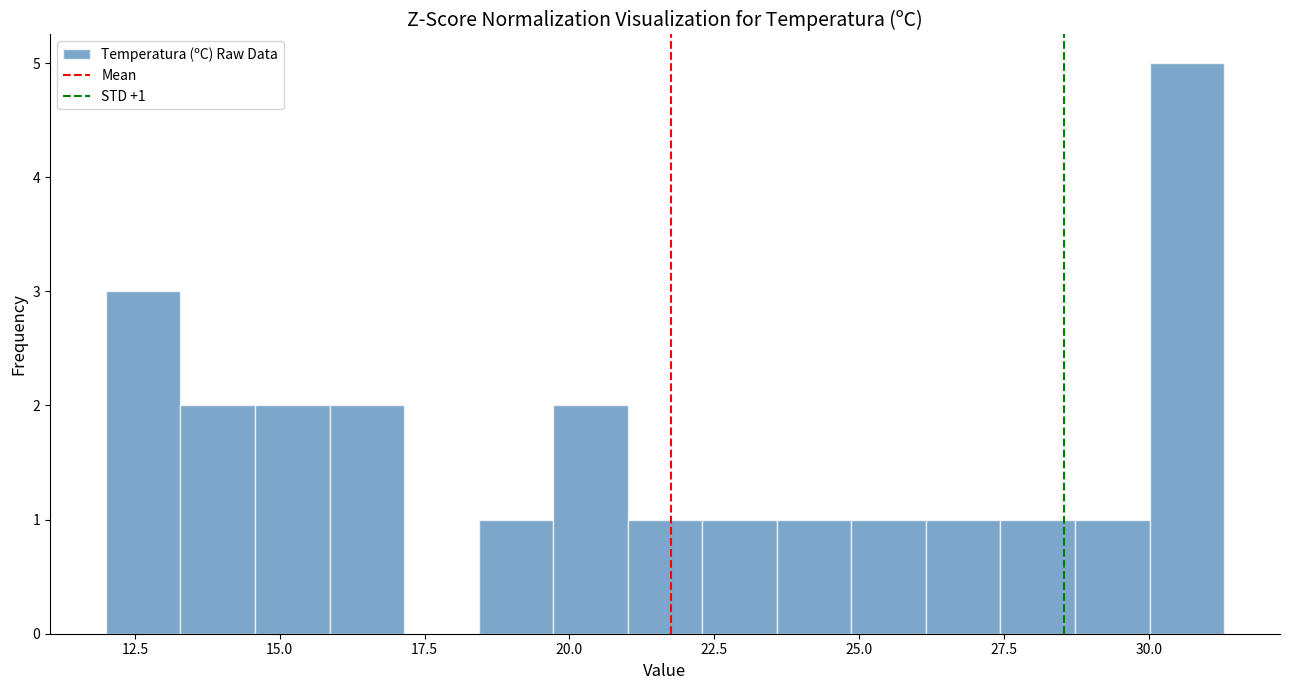

Read against the x-axis, roughly where is the centre of the tallest bar?

30.5